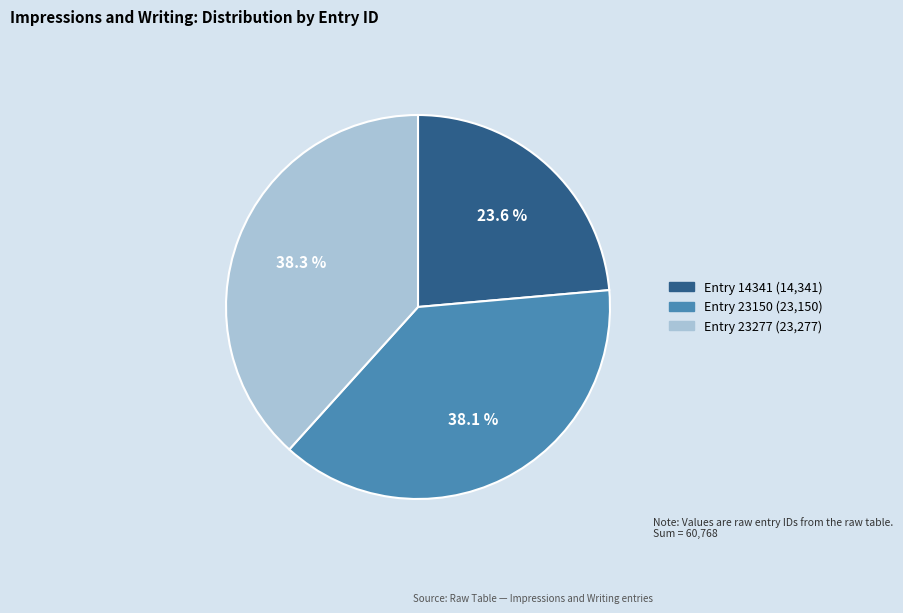

Is there a majority slice in this chart?

No